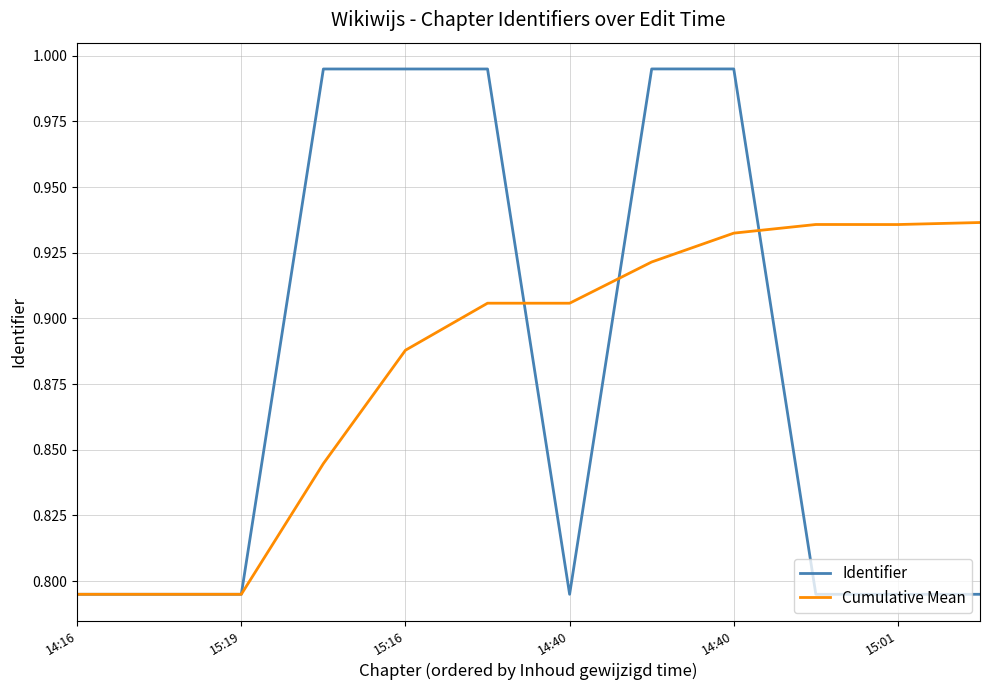

What are all the series names shown in the legend?

Identifier, Cumulative Mean